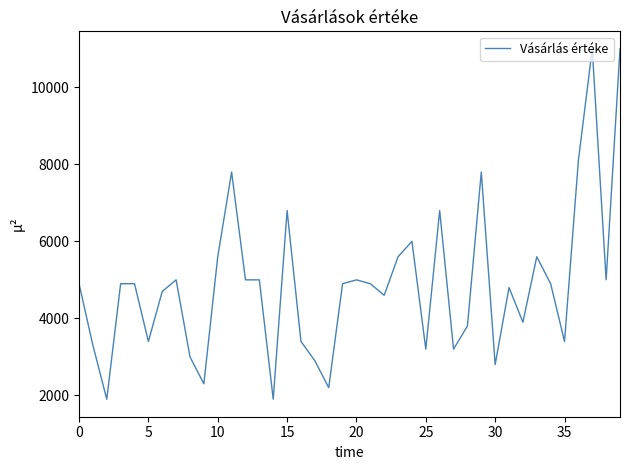

What is the difference between the maximum and minimum values?

9100